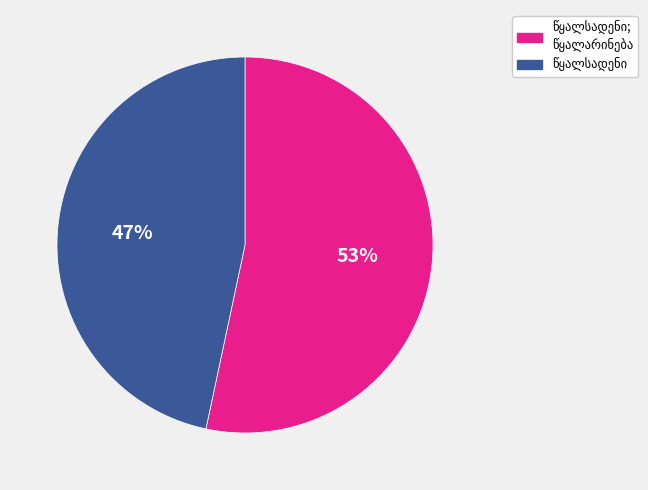

Is there any slice that represents more than half of the pie?

Yes